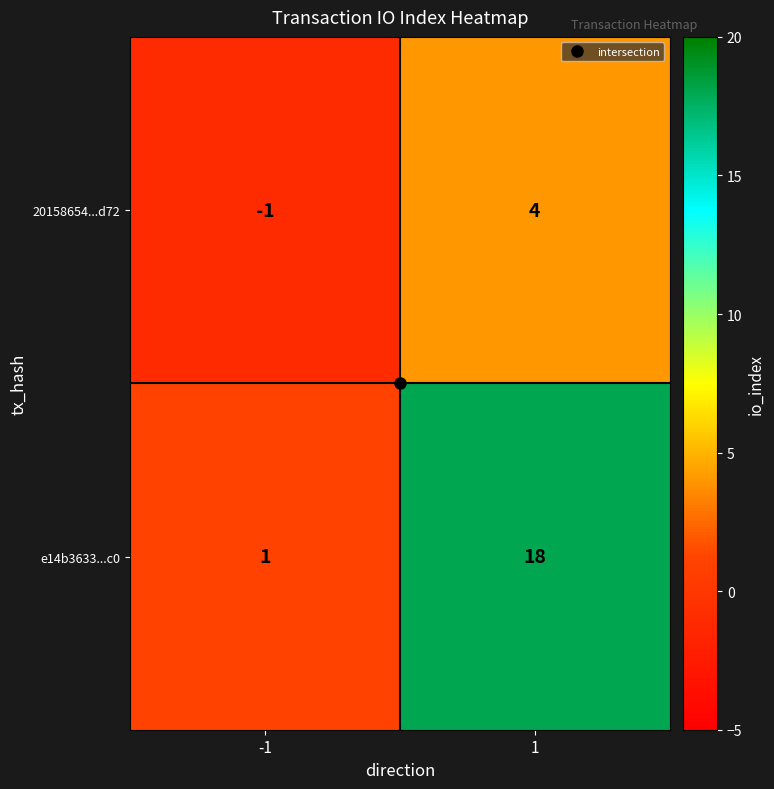

At 1, list the series in order from largest to smallest.

e14b3633...c0, 20158654...d72